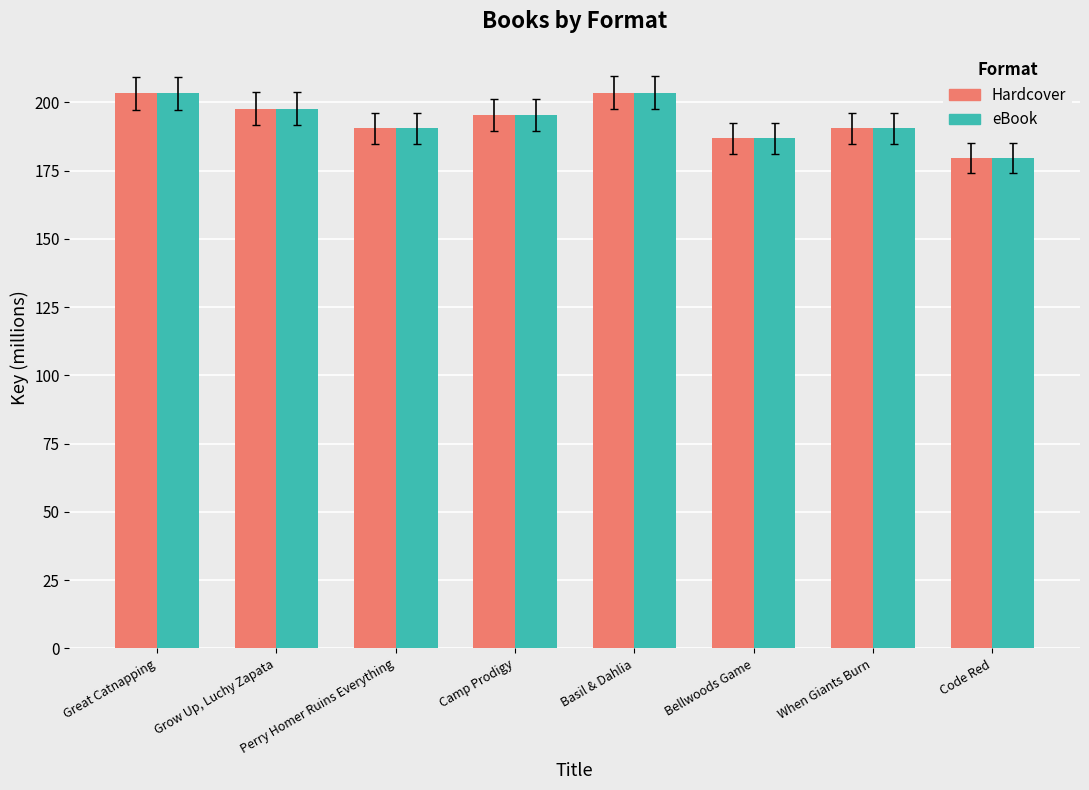

What is the sum of all eBook values?

1547.3